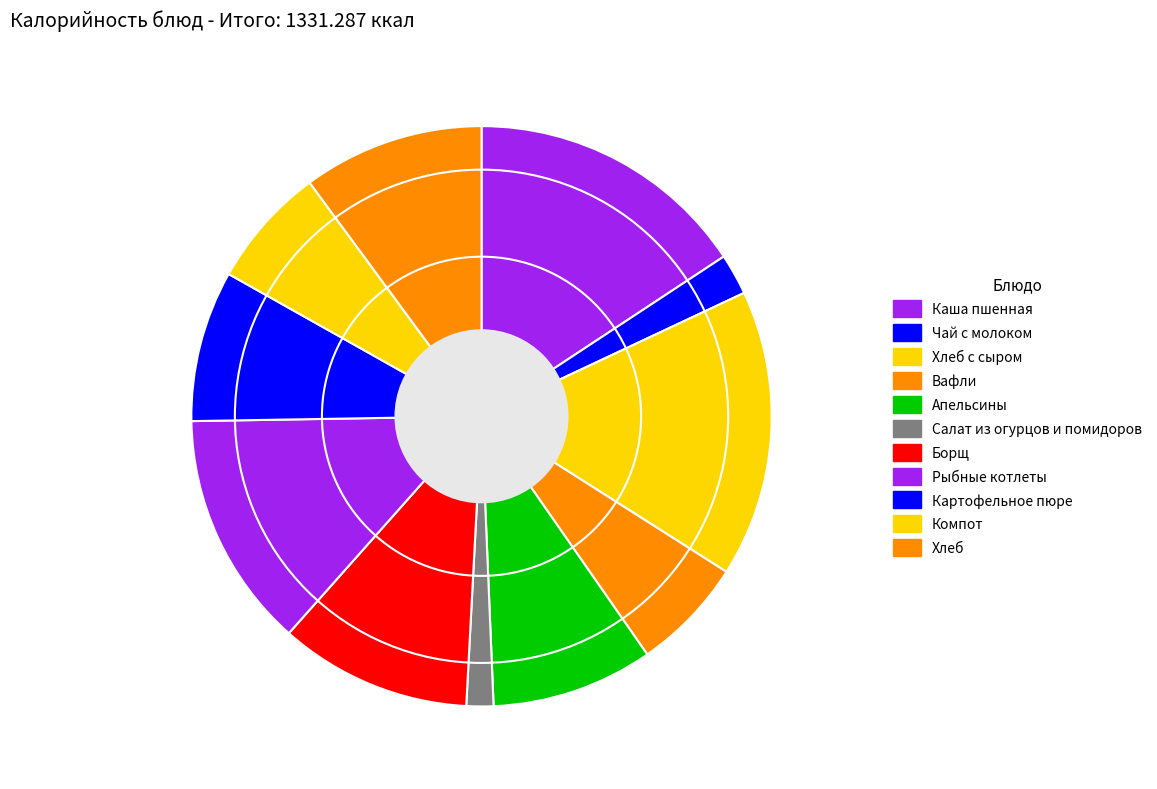

Do Апельсины and Вафли together represent more than half of the pie?

No